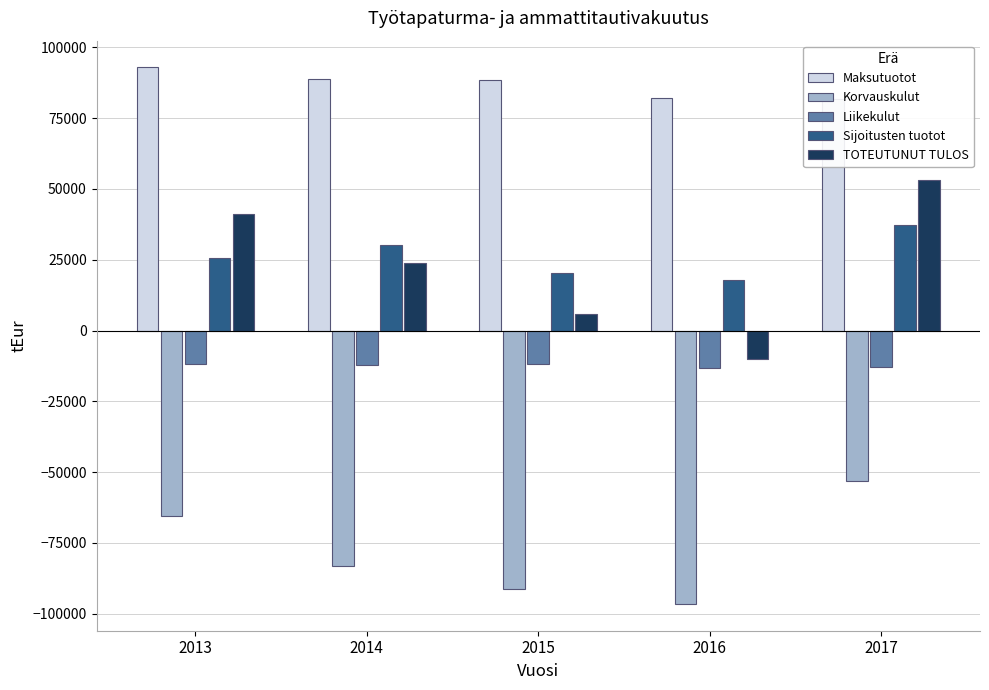

What is the value of the Korvauskulut bar at the 2nd from the left?

-83257.3